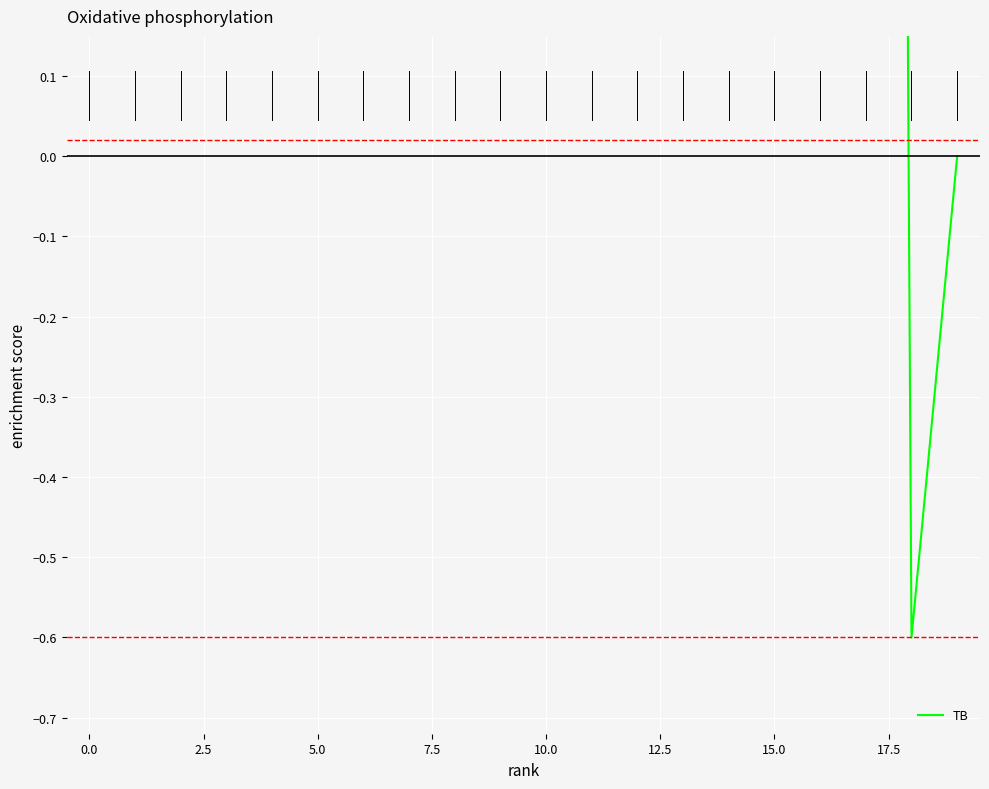

How many lines are shown in the chart?

1